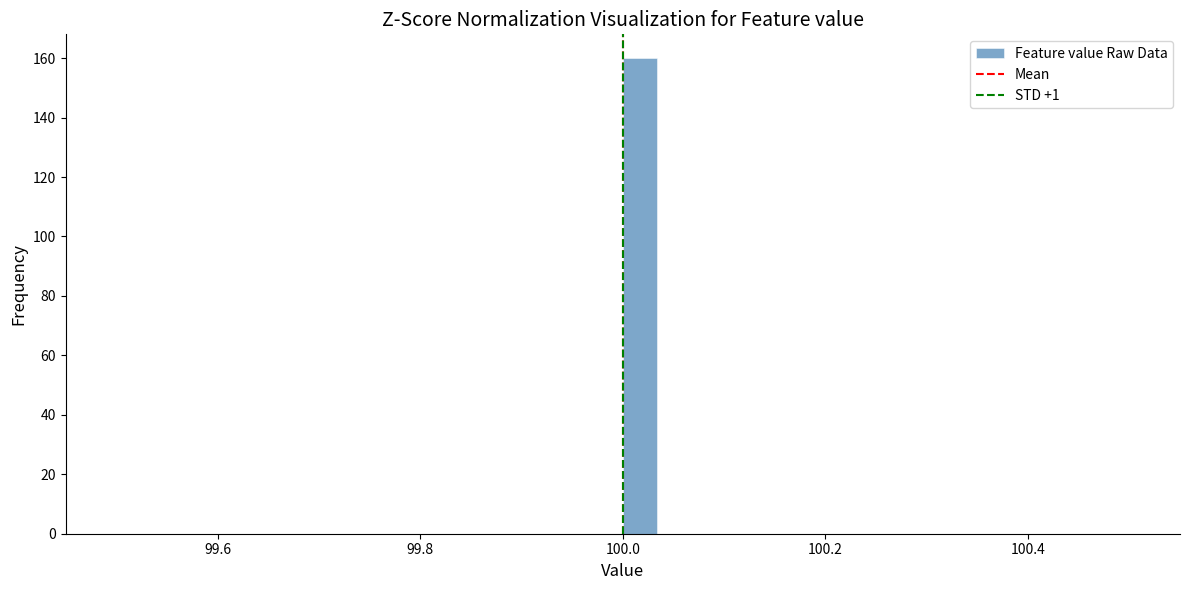

Read against the x-axis, roughly where is the centre of the tallest bar?

100.02